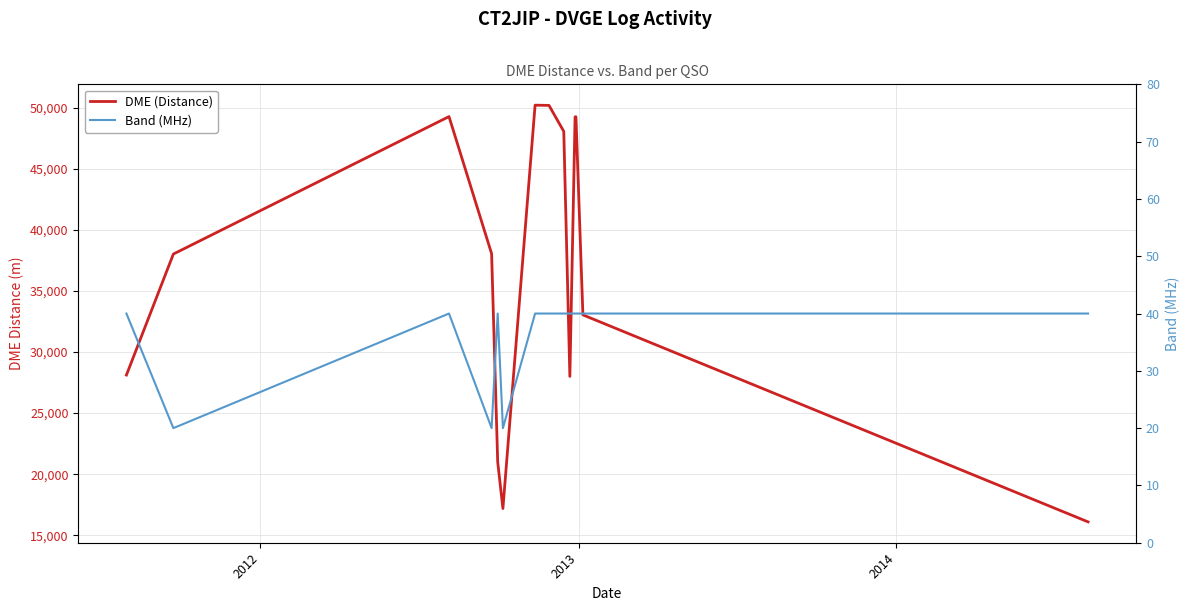

What is the sum of all Band (MHz) values?

500